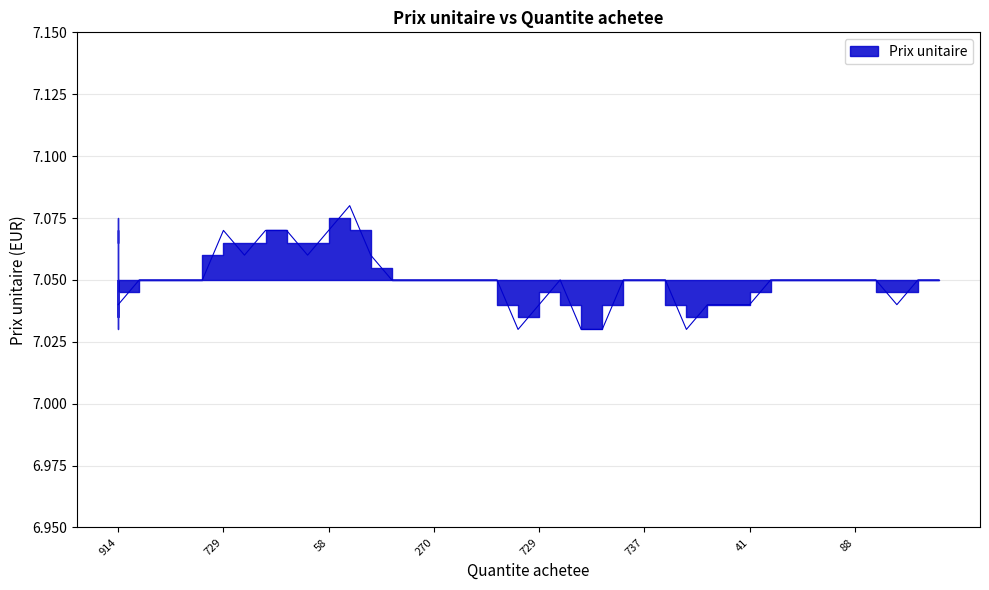

How many points are higher than both their immediate neighbors (excluding endpoints)?

3